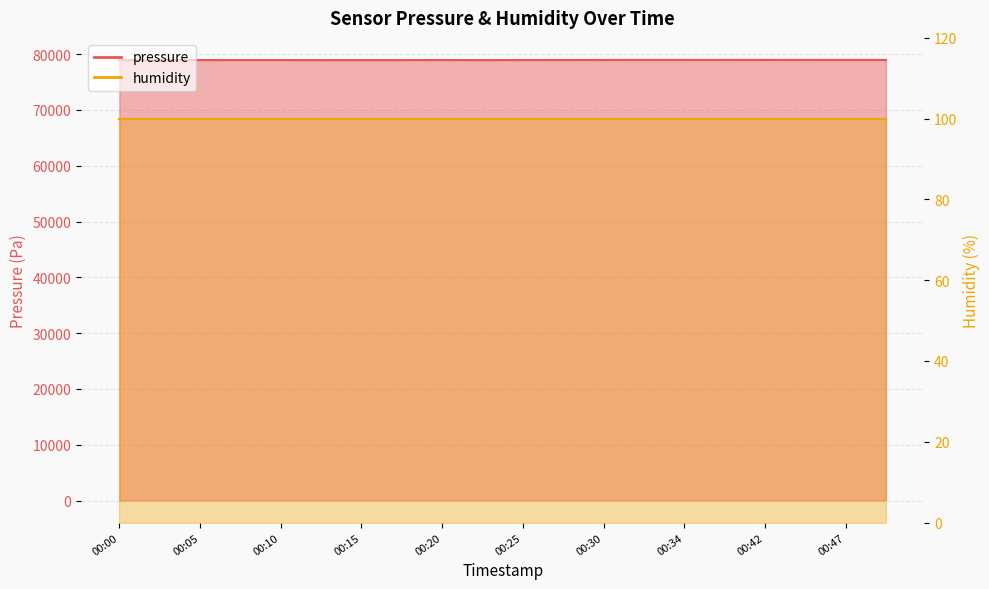

What is the greatest value displayed?

78969.3